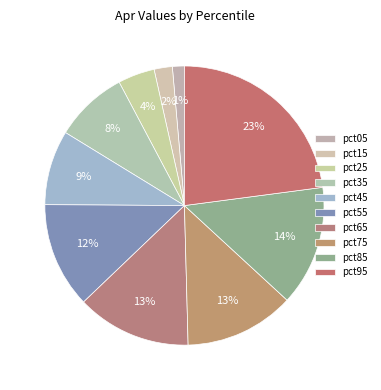

The pct95 slice represents 11% of the pie. True or false?

False